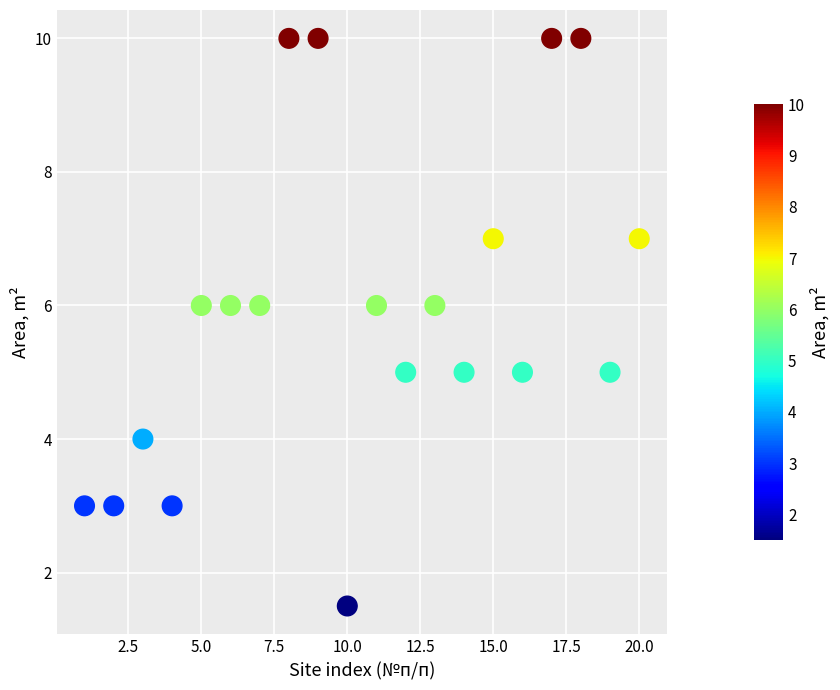

What is the range of X values (max minus min)?

19.0